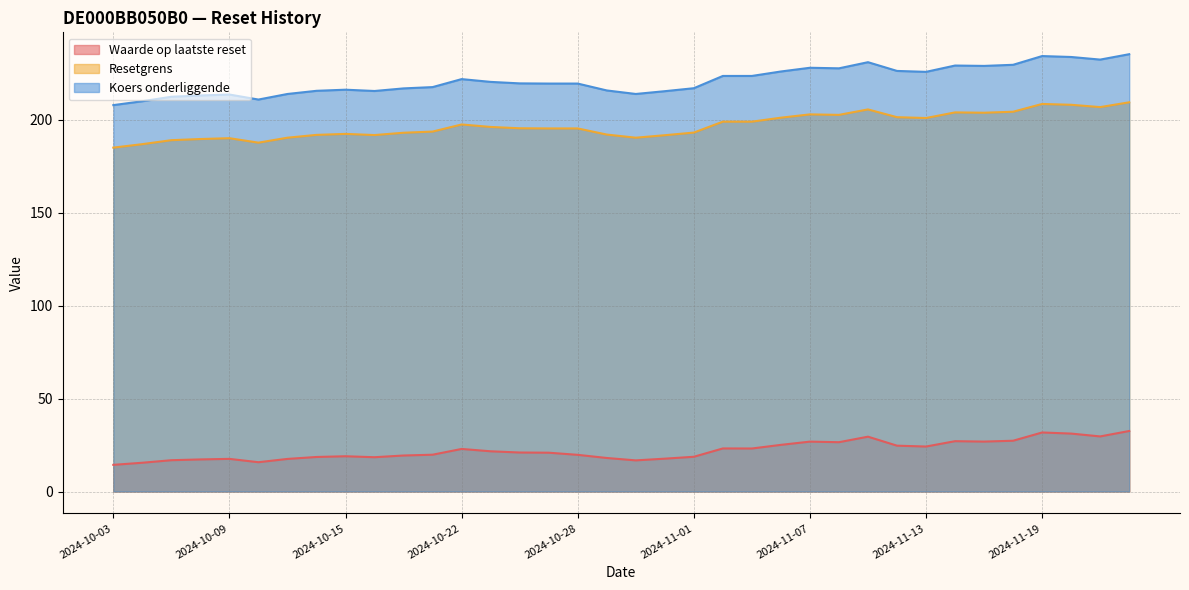

What are all the series names shown in the legend?

Waarde op laatste reset, Resetgrens, Koers onderliggende